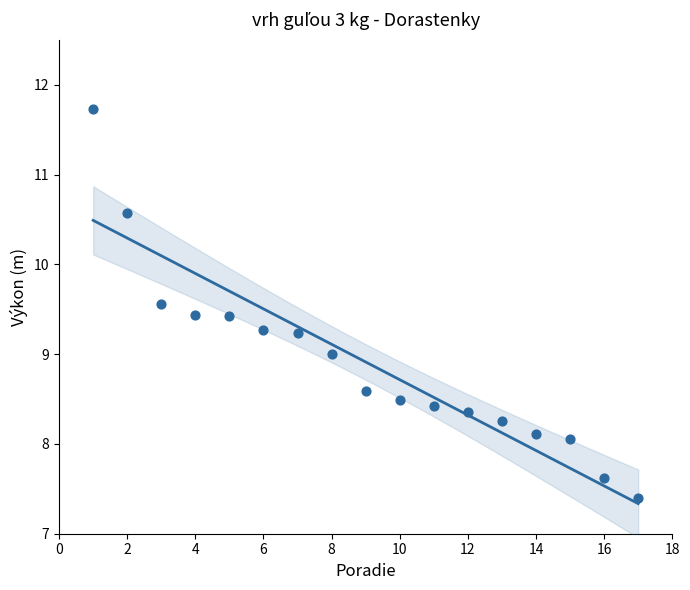

What is the range of X values (max minus min)?

16.0